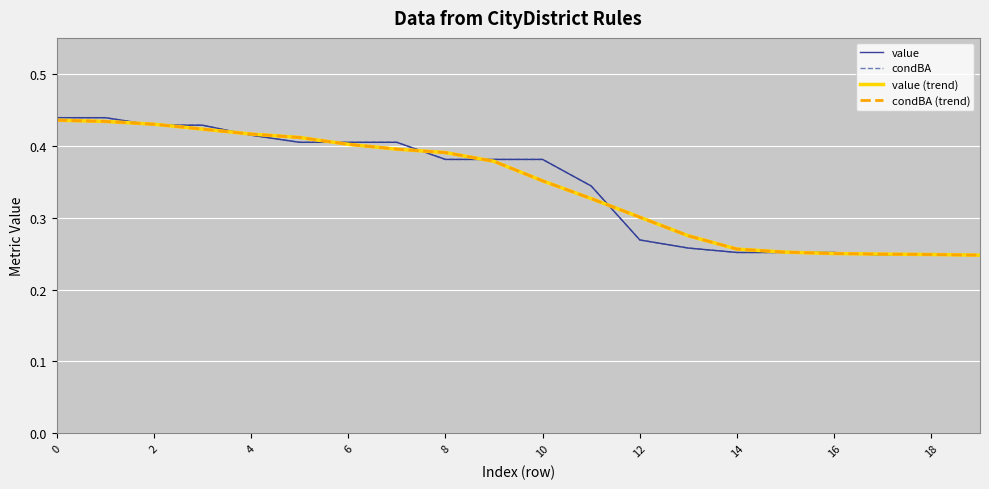

Does the chart display data point markers on the line(s)?

No